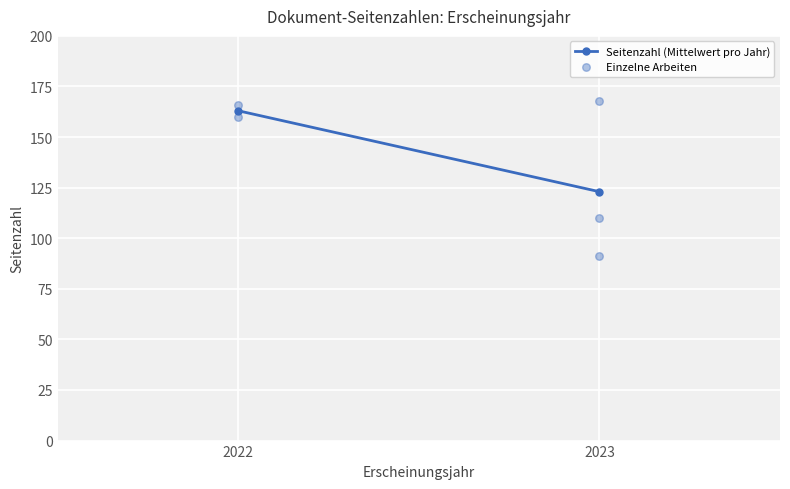

What is the average X value?

2023